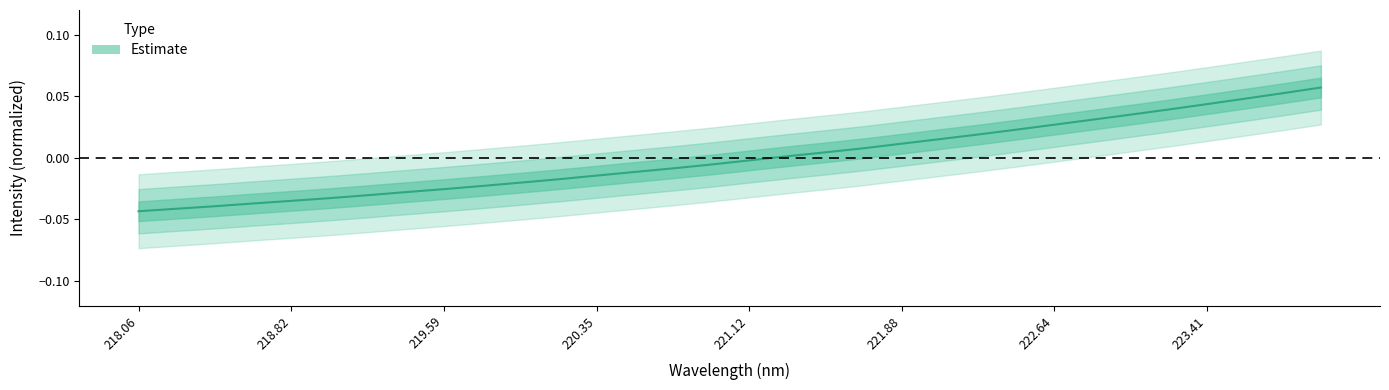

What is the greatest value displayed?

0.1